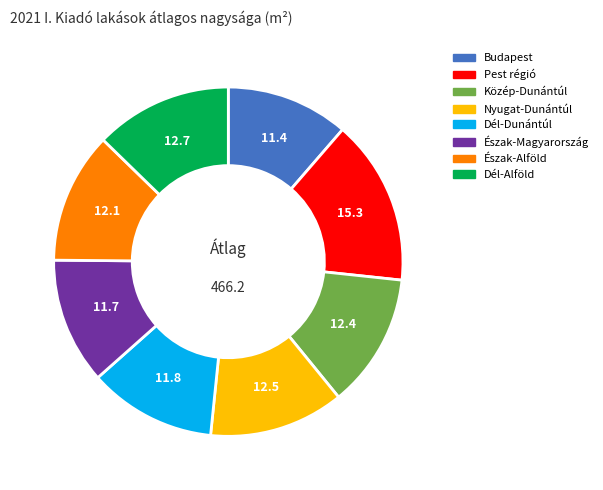

Which category has the biggest portion of the pie?

Pest régió